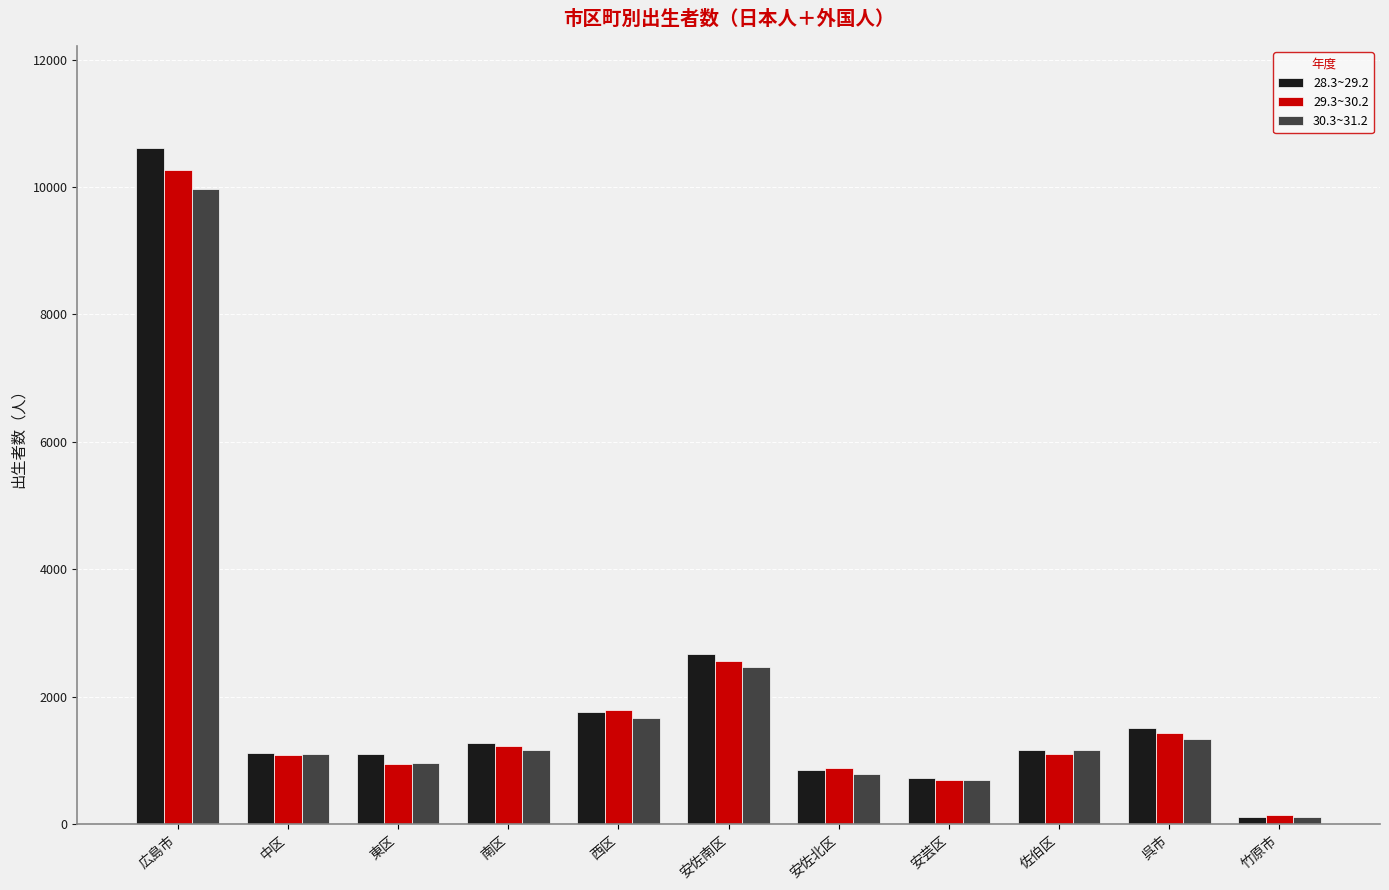

What value does the 30.3~31.2 series have at 東区?

949